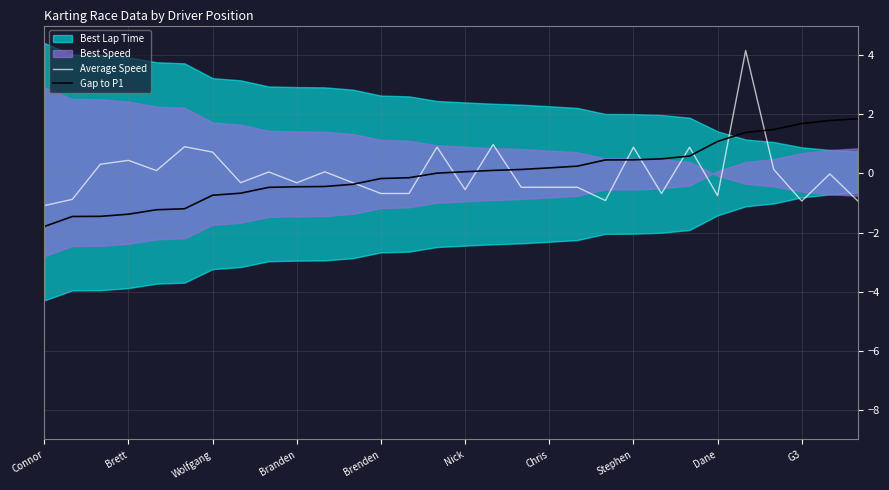

The value of Gap to P1 at Brett is -1.4. True or false?

True